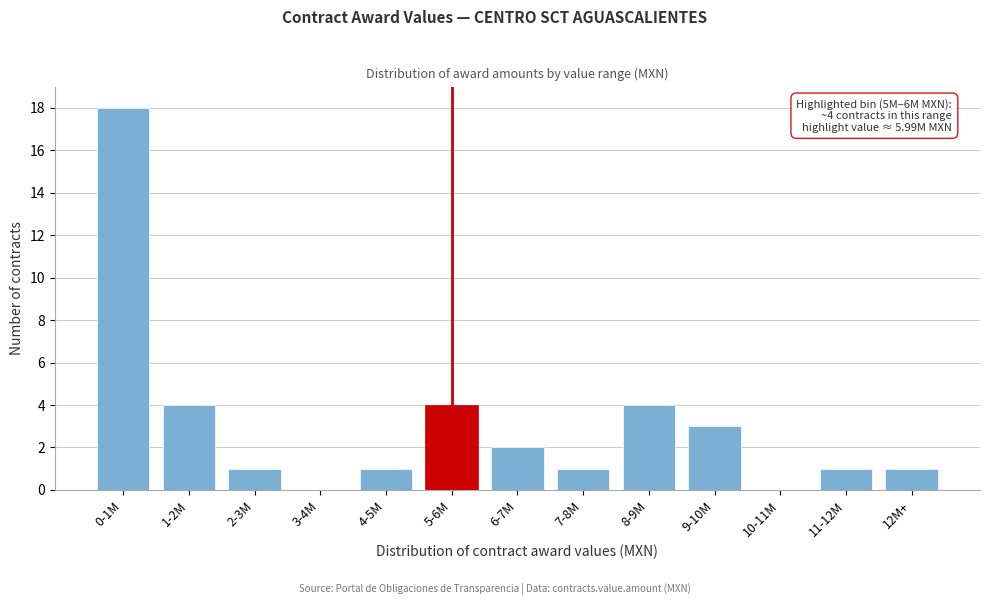

Reading left to right, what are all the values shown in this chart?

0-1M=18	1-2M=4	2-3M=1	3-4M=0	4-5M=1	5-6M=4	6-7M=2	7-8M=1	8-9M=4	9-10M=3	10-11M=0	11-12M=1	12M+=1